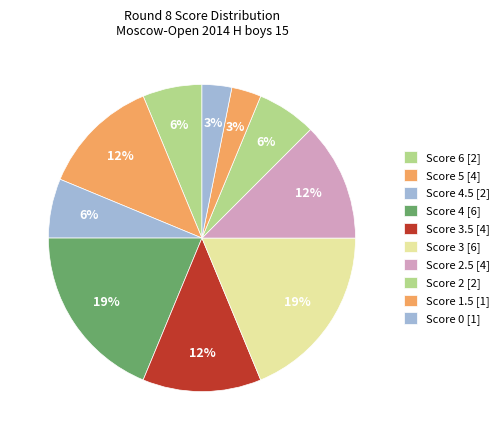

How many segments does this pie chart have?

10